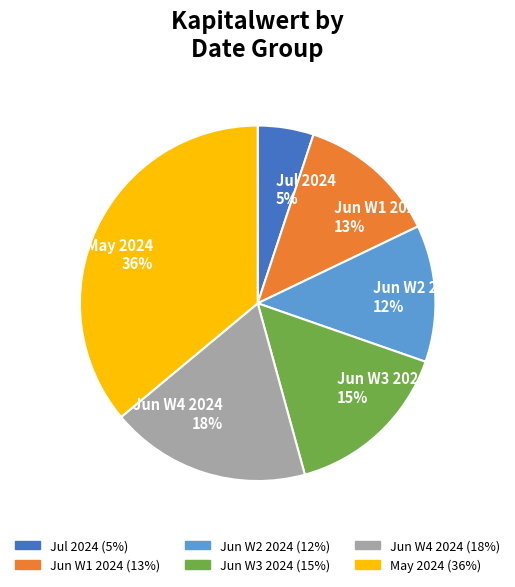

To the nearest percent, what is the average slice percentage?

17%